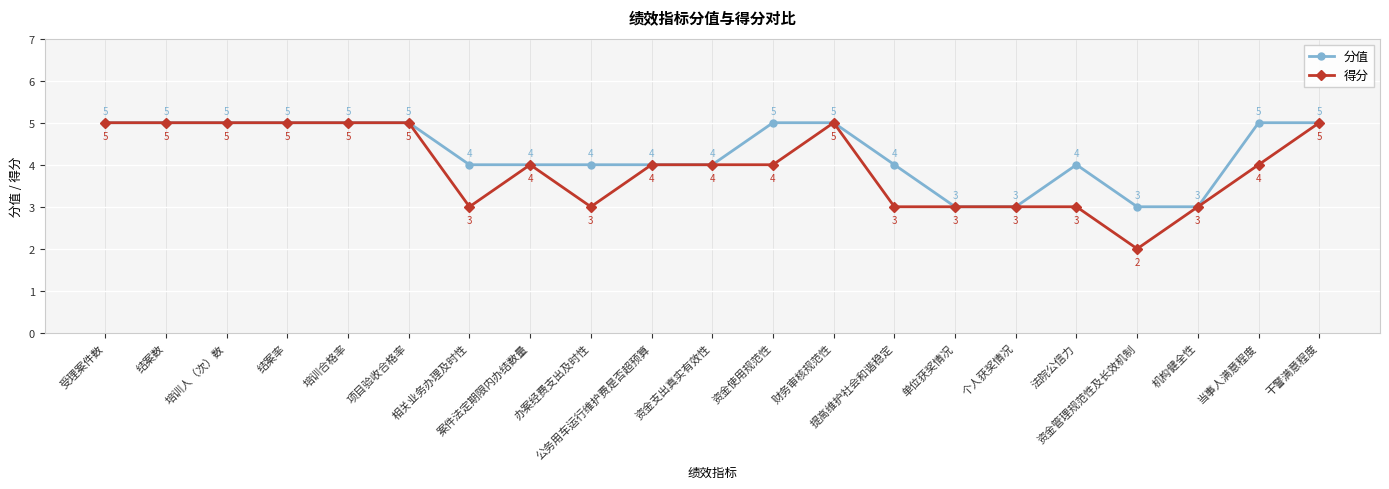

True or false: 得分 has a value of 5 at 培训人（次）数.

True